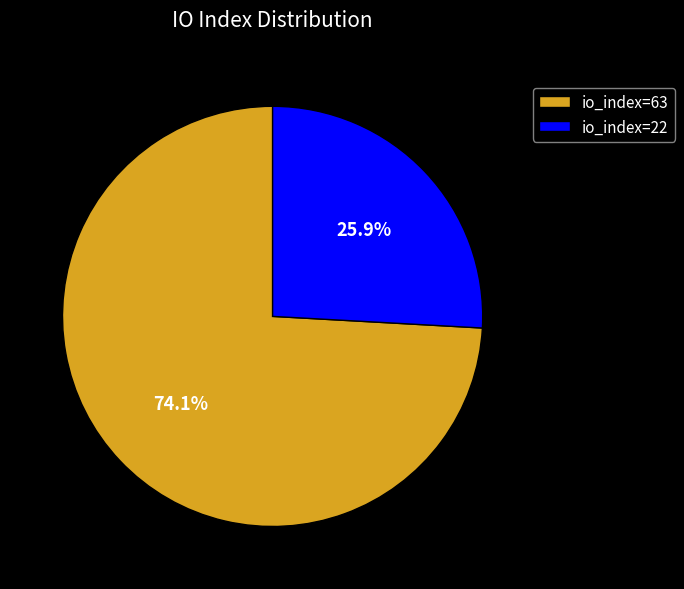

To the nearest percent, what is the average slice percentage?

50%